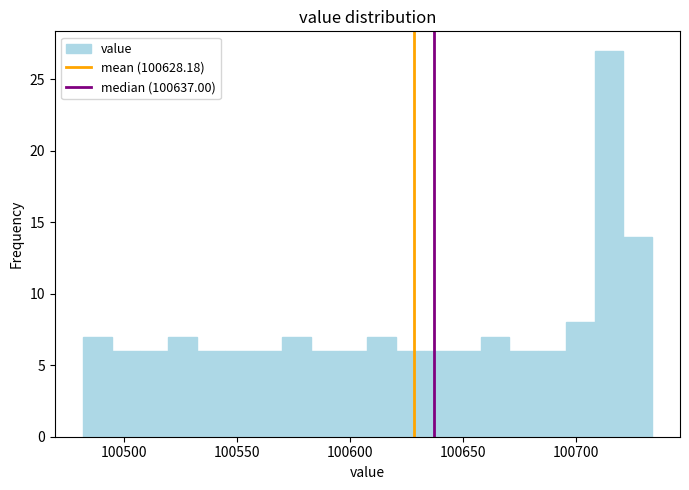

Read against the x-axis, roughly where is the centre of the tallest bar?

100715